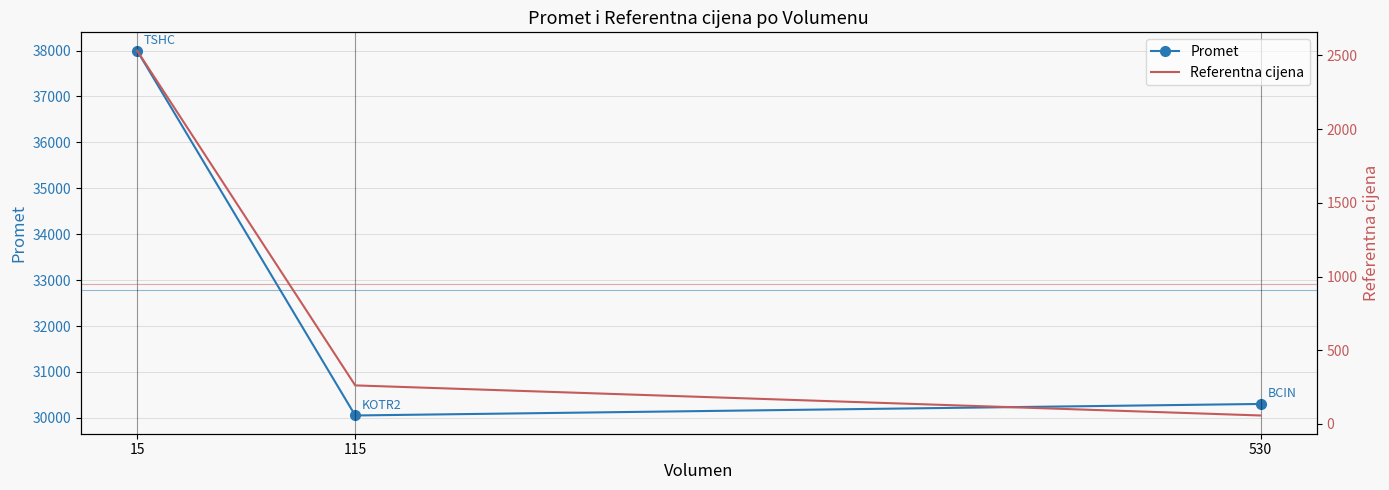

Is the value of Referentna cijena at 115 greater than the value of Promet at 15?

No